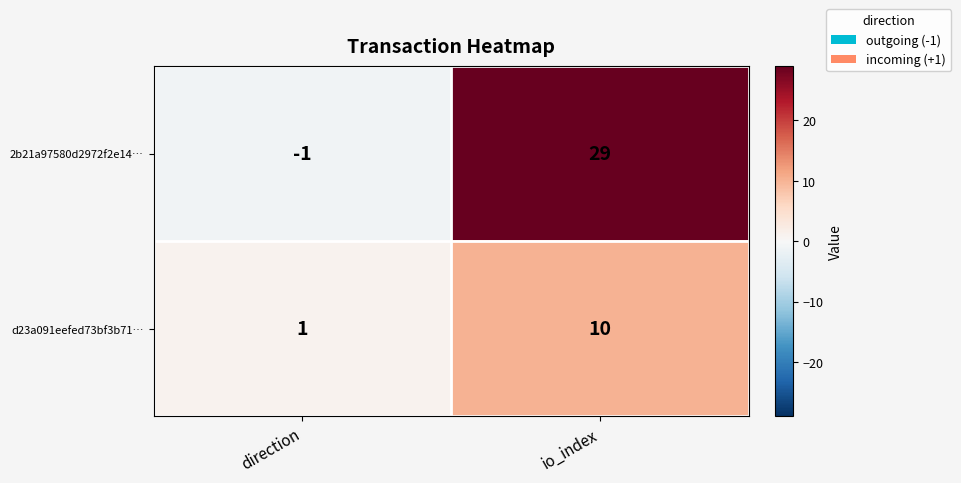

Rank the series at direction from lowest to highest value.

2b21a97580d2972f2e14…, d23a091eefed73bf3b71…